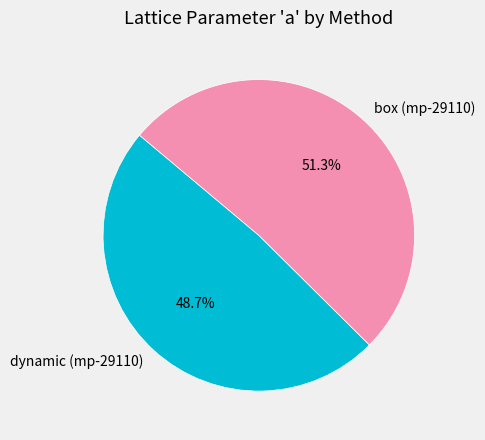

To the nearest percent, what is the combined percentage of box (mp-29110) and dynamic (mp-29110)?

100%